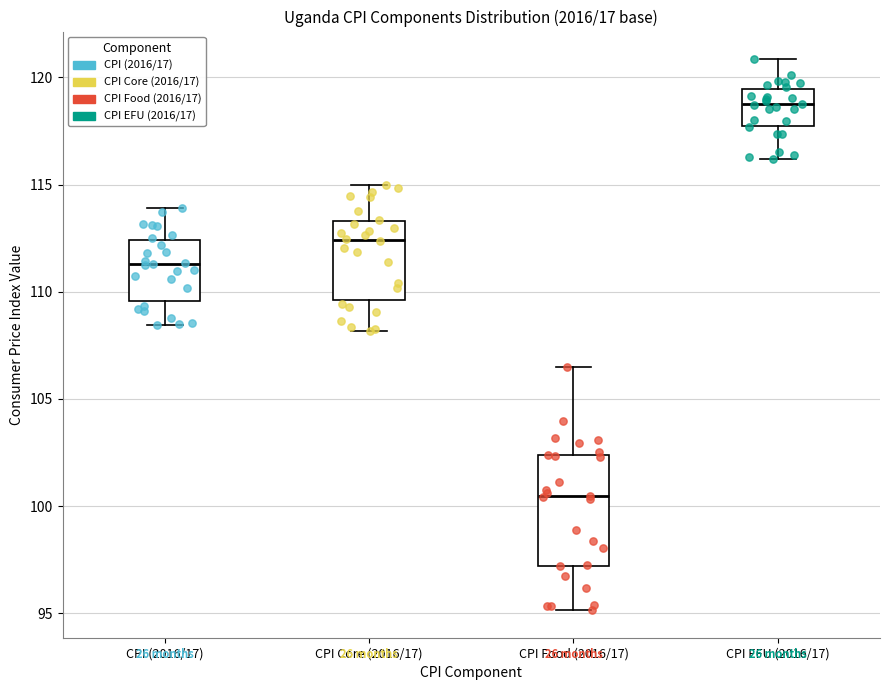

Comparing the boxes themselves (not the whiskers), which one is the tallest?

CPI Food (2016/17)